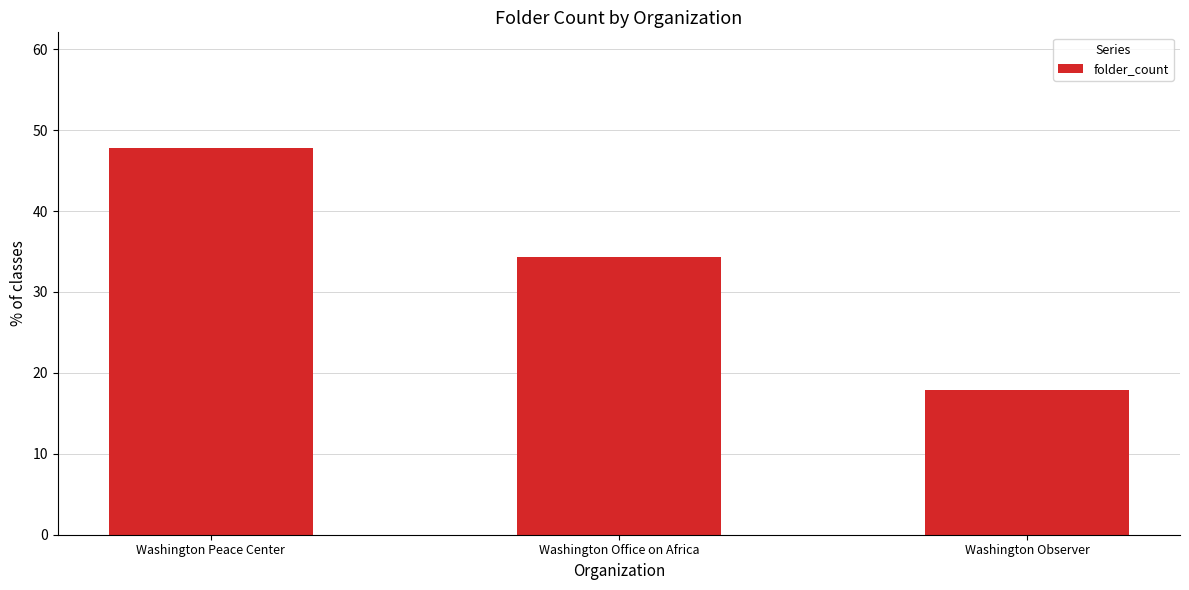

What is the minimum value shown in the chart?

17.9